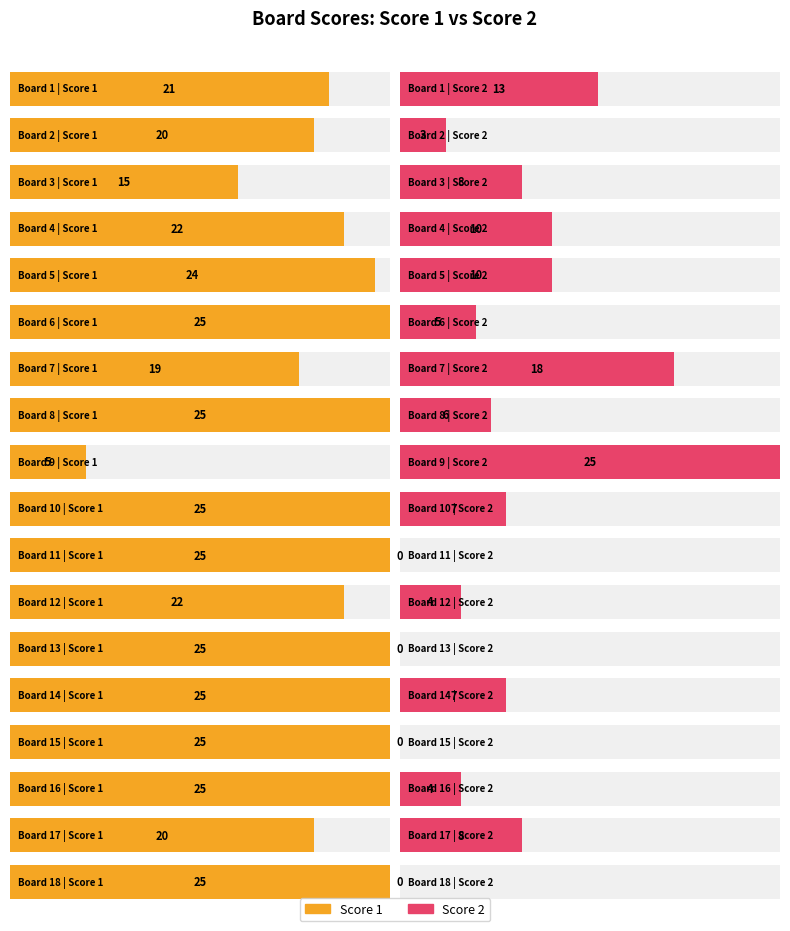

What is the highest value of the Score 2 series?

25